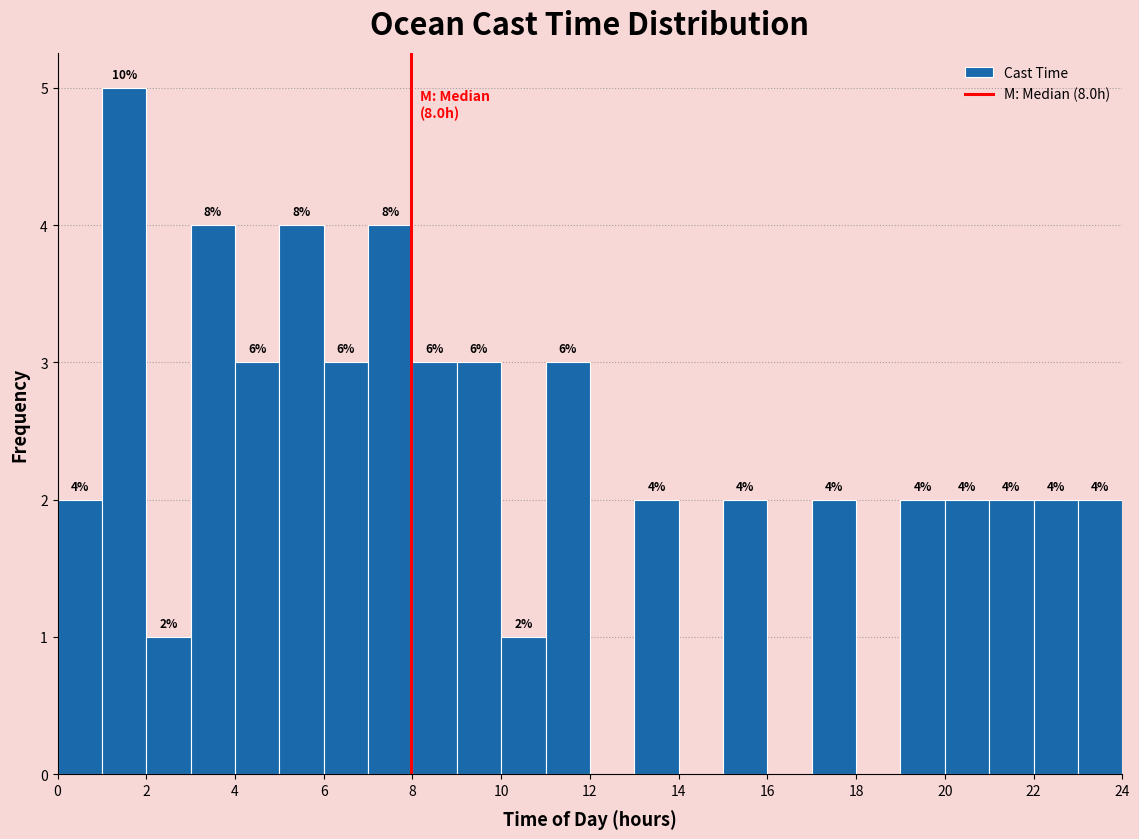

Which range on the x-axis has the tallest bar?

1 to 2